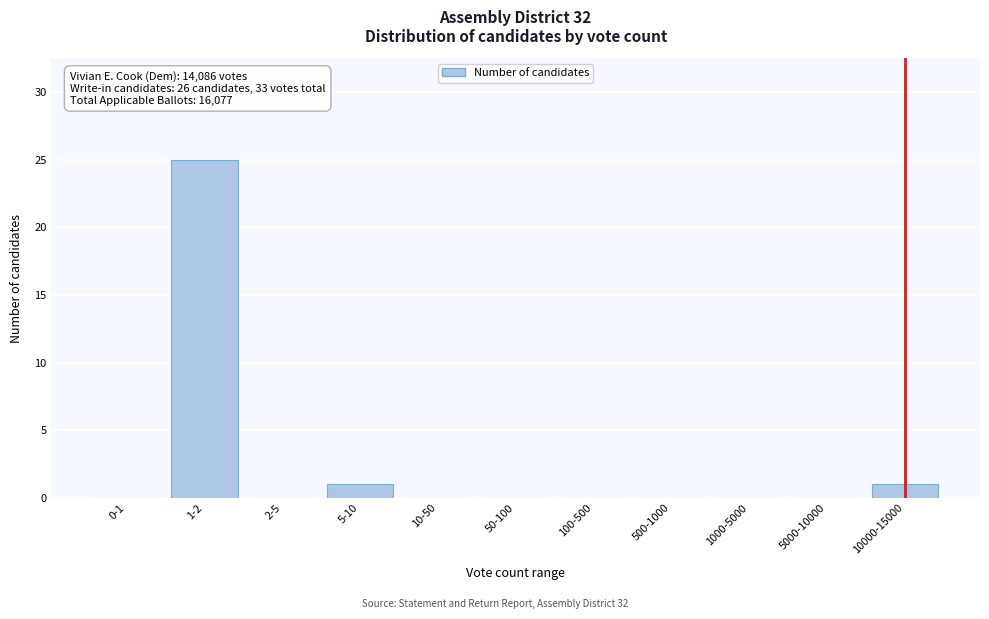

Reading left to right, transcribe all the data shown in this chart.

0-1=0	1-2=25	2-5=0	5-10=1	10-50=0	50-100=0	100-500=0	500-1000=0	1000-5000=0	5000-10000=0	10000-15000=1